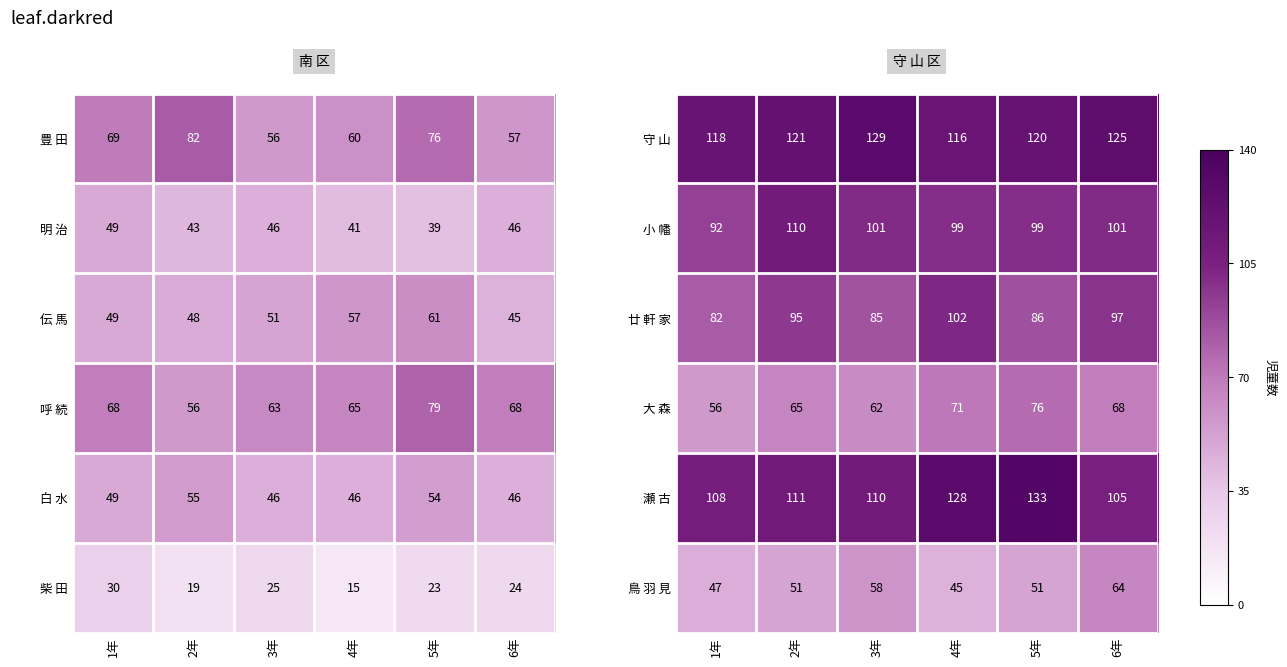

Is it true that 鳥 羽 見 equals 51 at 2年?

True